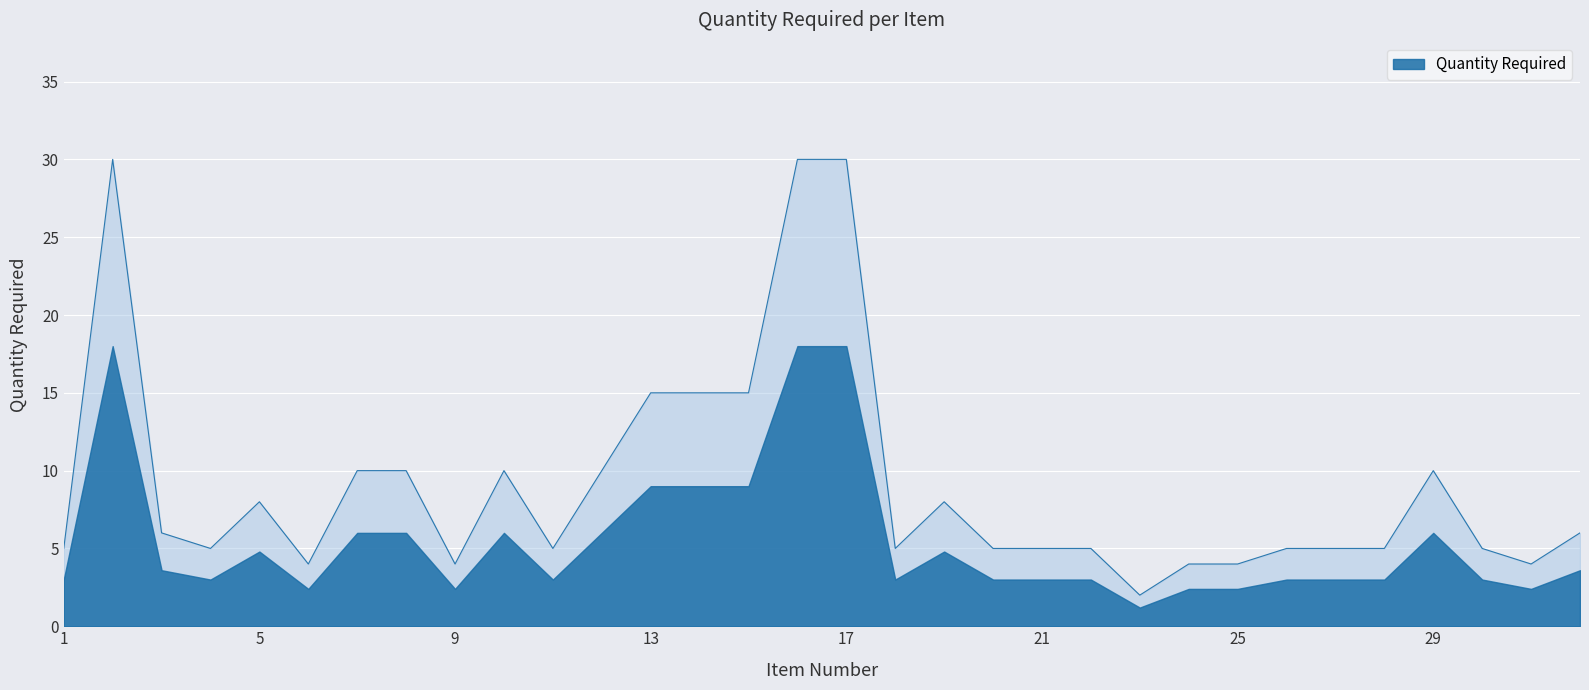

Where is the data nearest to the value 16?

13